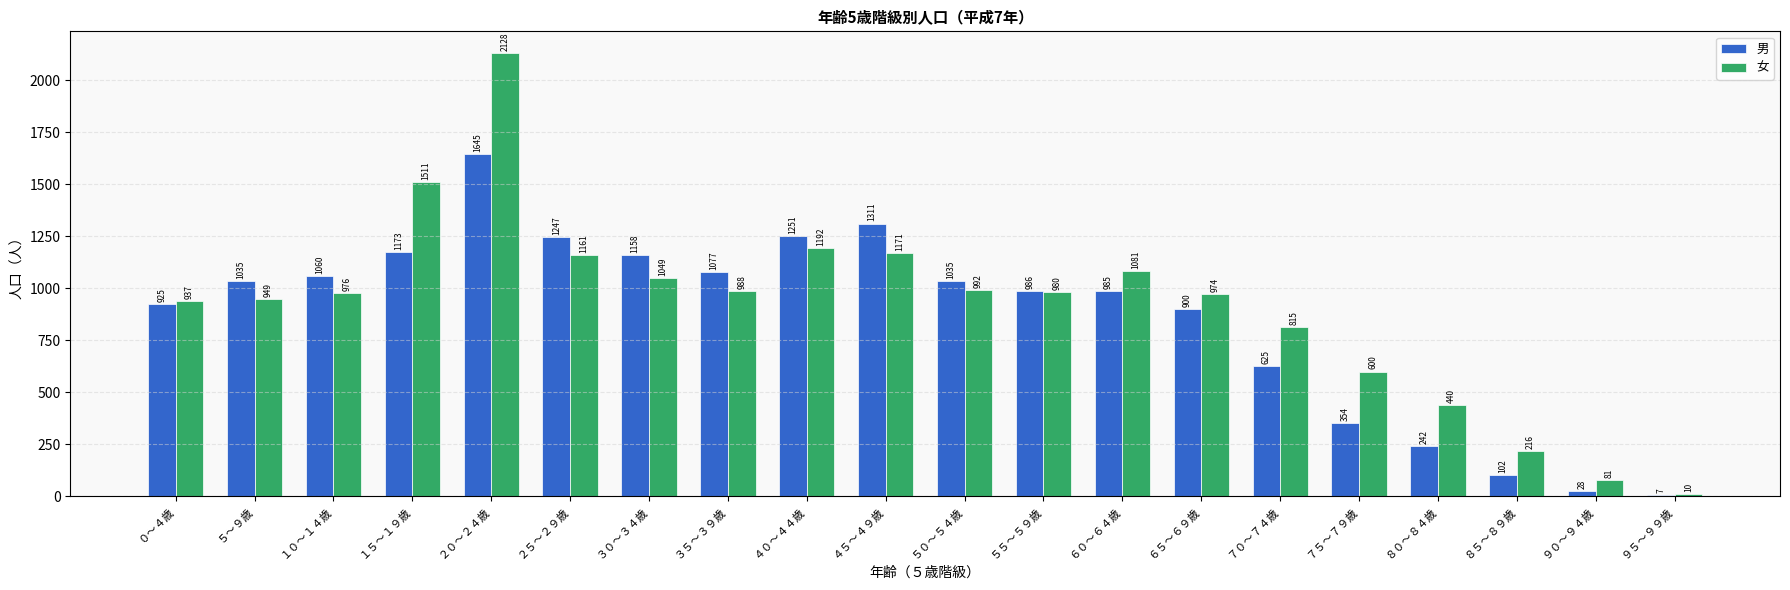

At which category does the chart reach its peak across all series?

２０～２４歳